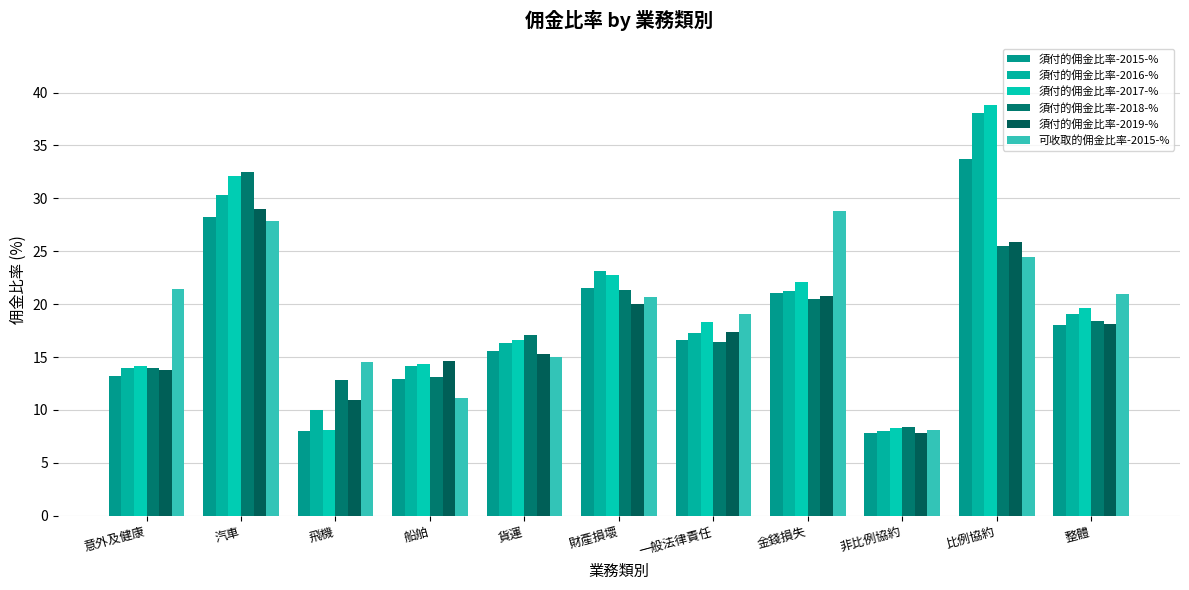

The value of 須付的佣金比率-2019-% at 意外及健康 is 22.7. True or false?

False